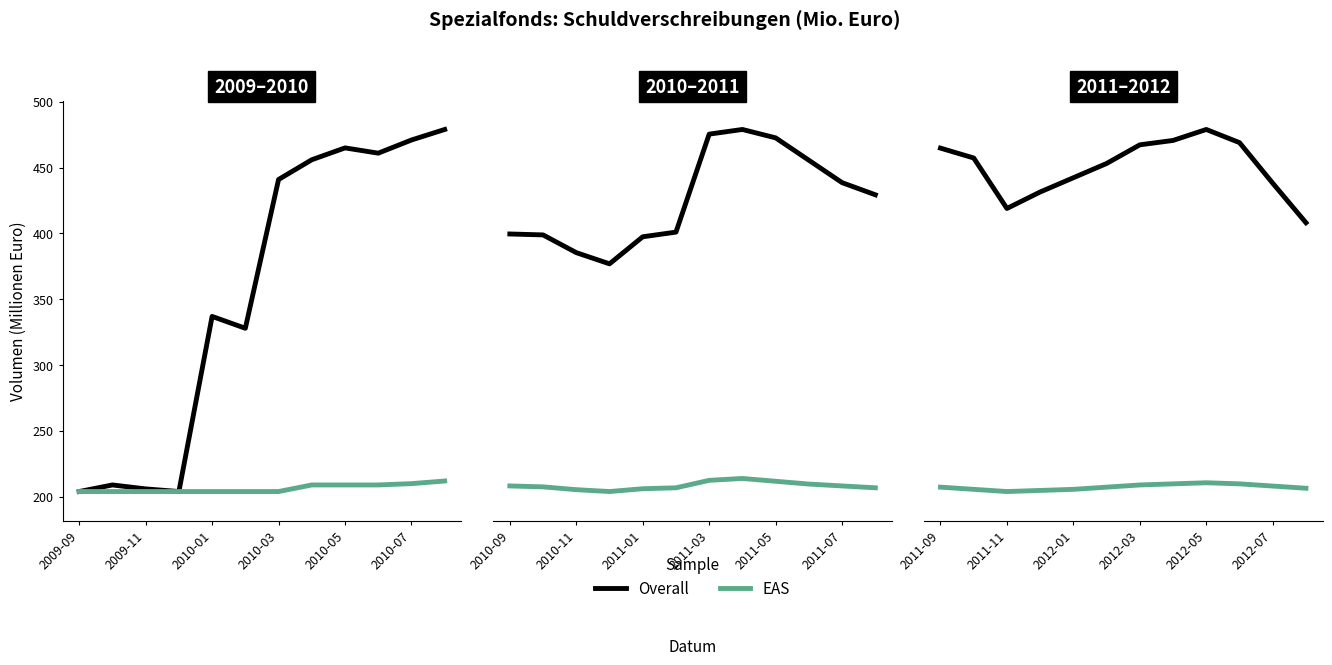

Where does the EAS series first go above 210?

2012-03